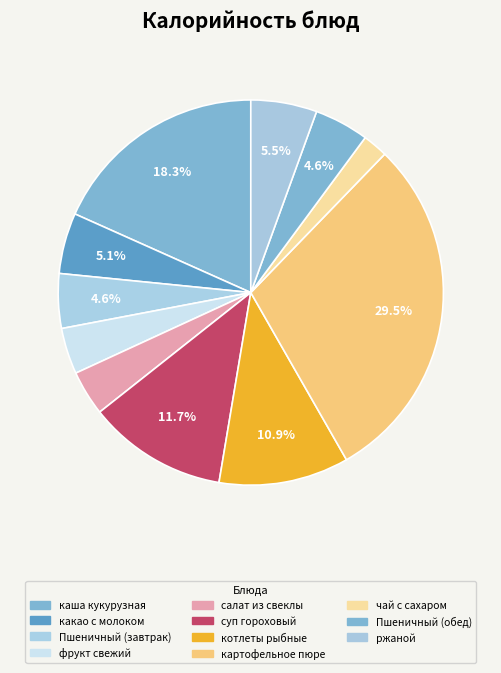

The каша кукурузная slice represents 10% of the pie. True or false?

False